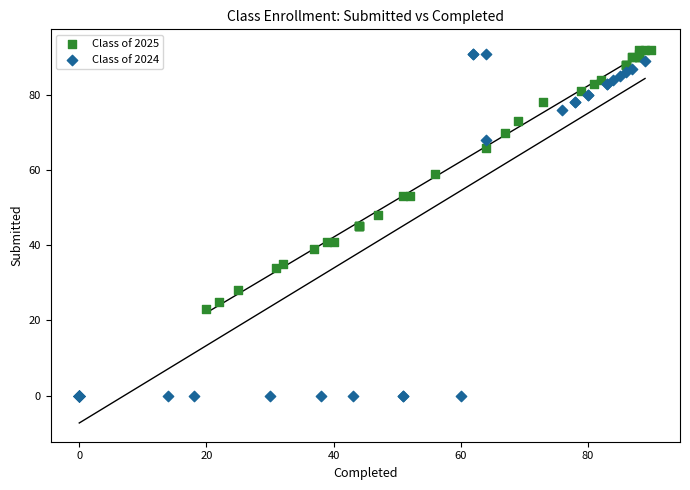

What are all the series names shown in the legend?

Class of 2025, Class of 2024